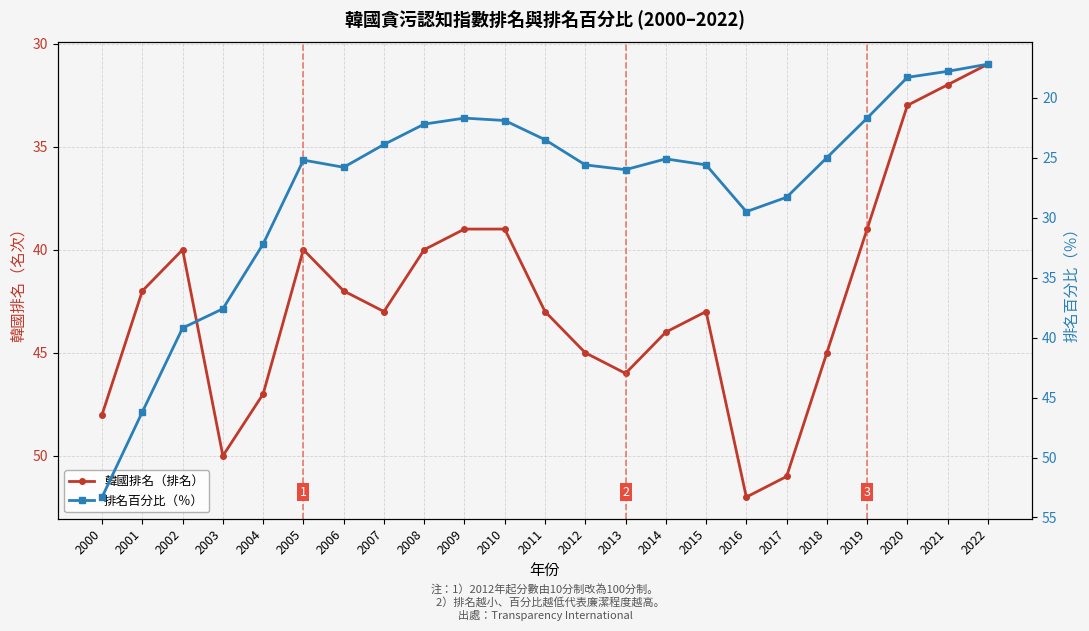

List the series in order of their overall mean, highest first.

韓國排名（排名）, 排名百分比（％）